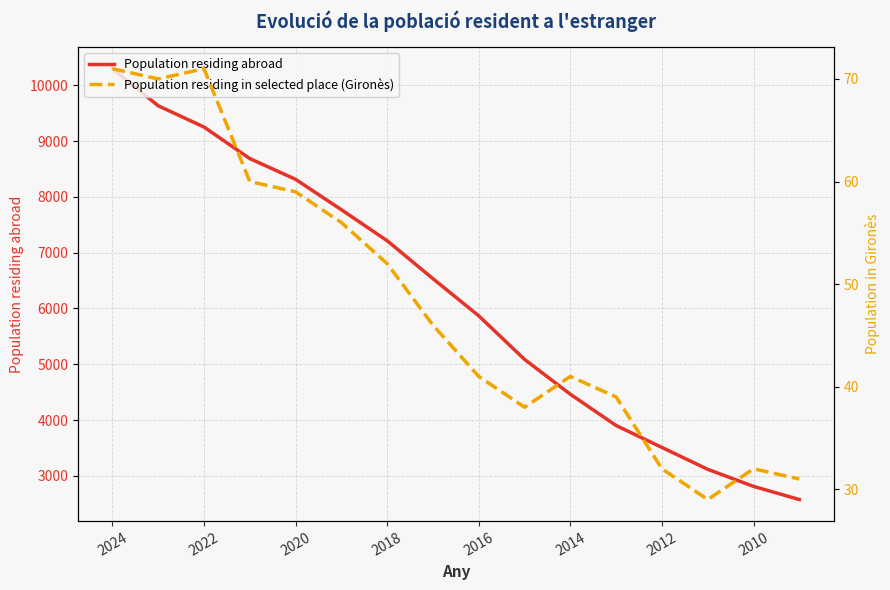

Reading left to right, what are all the values shown in this chart?

Population residing abroad: 10300	9635	9254	8688	8316	7771	7215	6534	5868	5087	4462	3901	3508	3116	2810	2574
Population residing in selected place (Gironès): 71	70	71	60	59	56	52	46	41	38	41	39	32	29	32	31